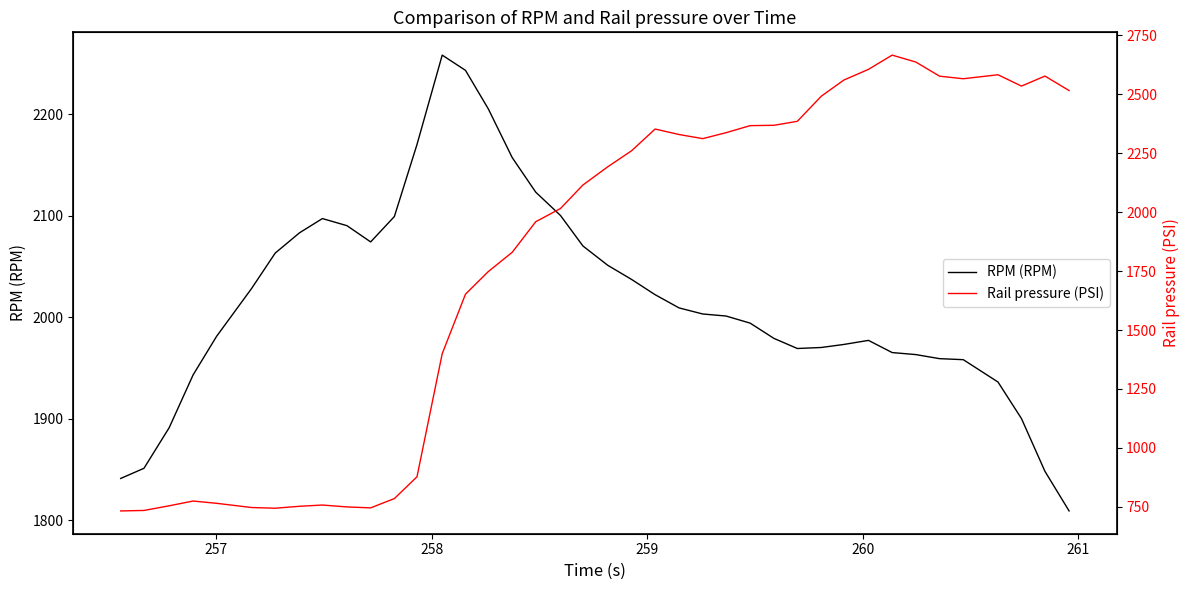

What is the minimum value for RPM (RPM)?

1809